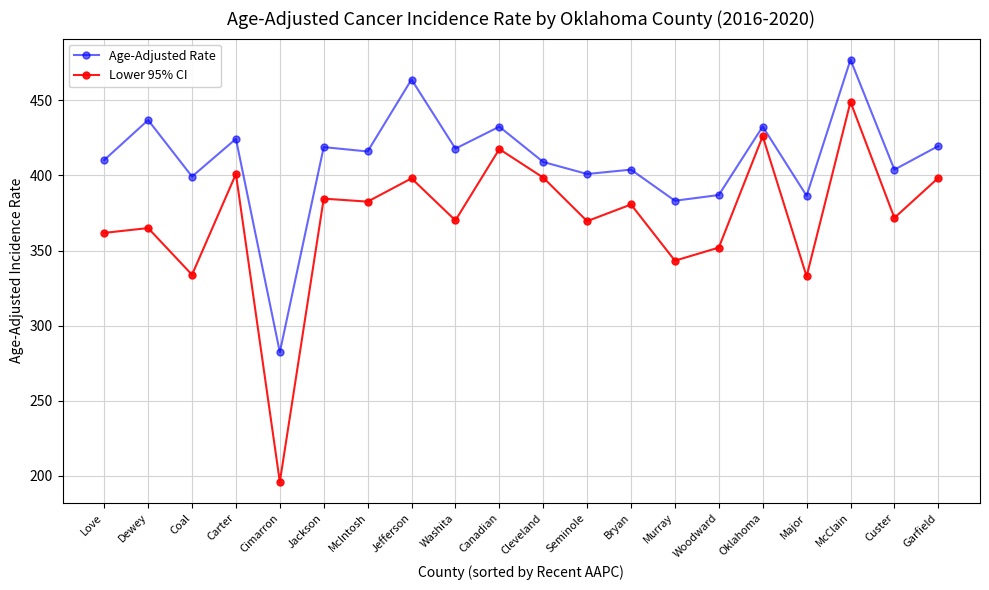

What is the minimum value shown in the chart?

196.0